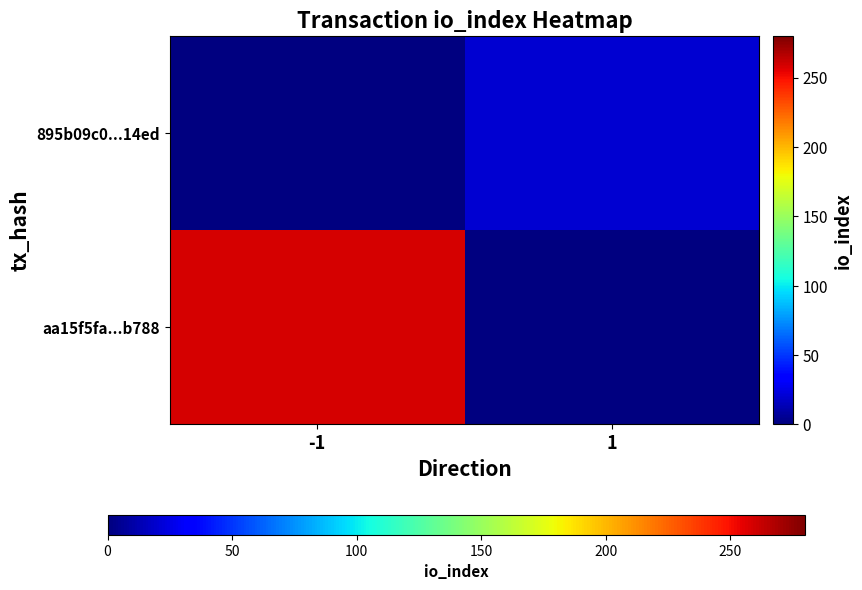

At how many categories does at least one series exceed 83?

1